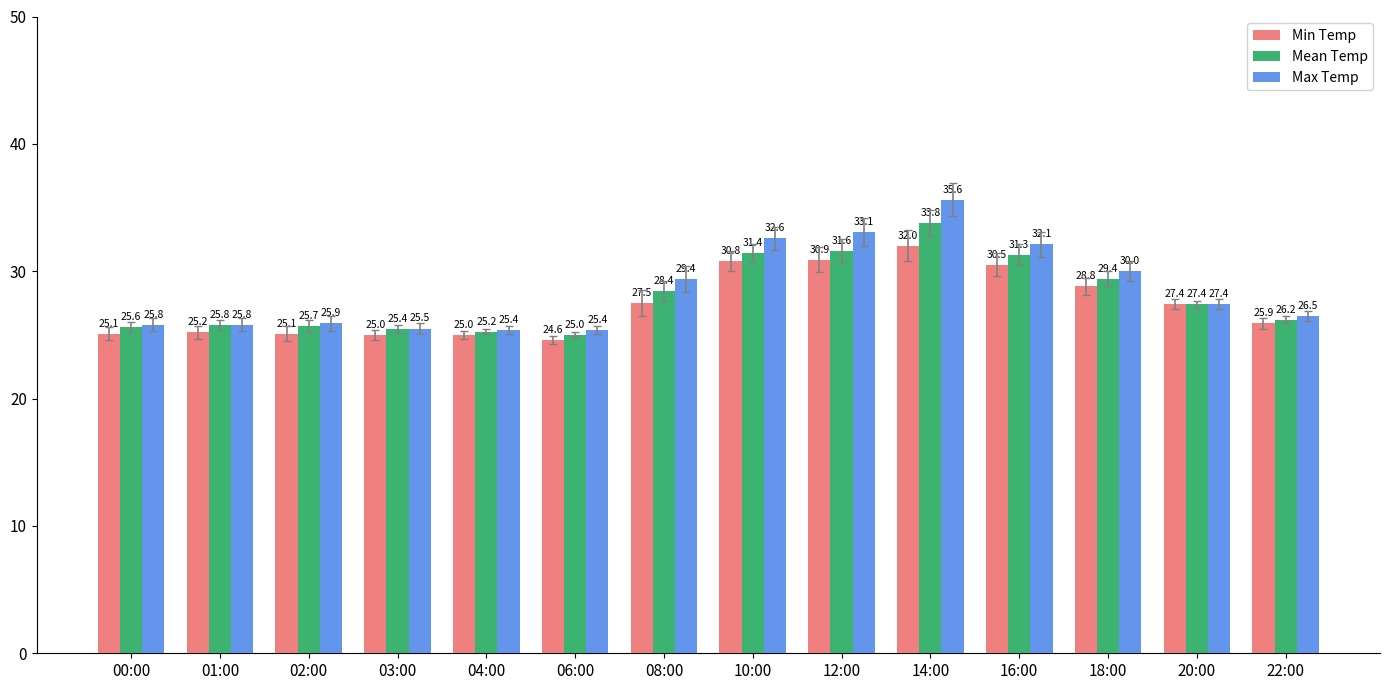

What is the minimum value for Max Temp?

25.4